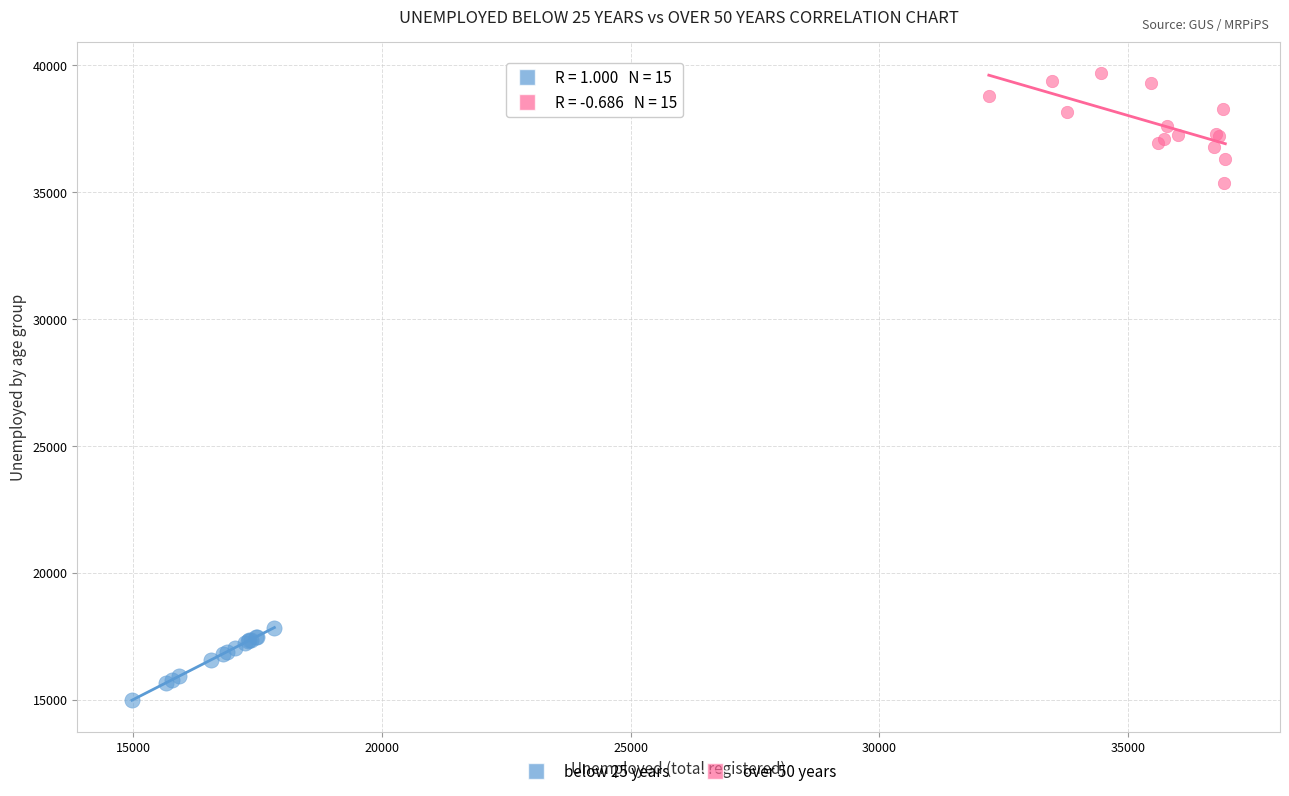

Which series contains the lowest Y value?

below 25 years